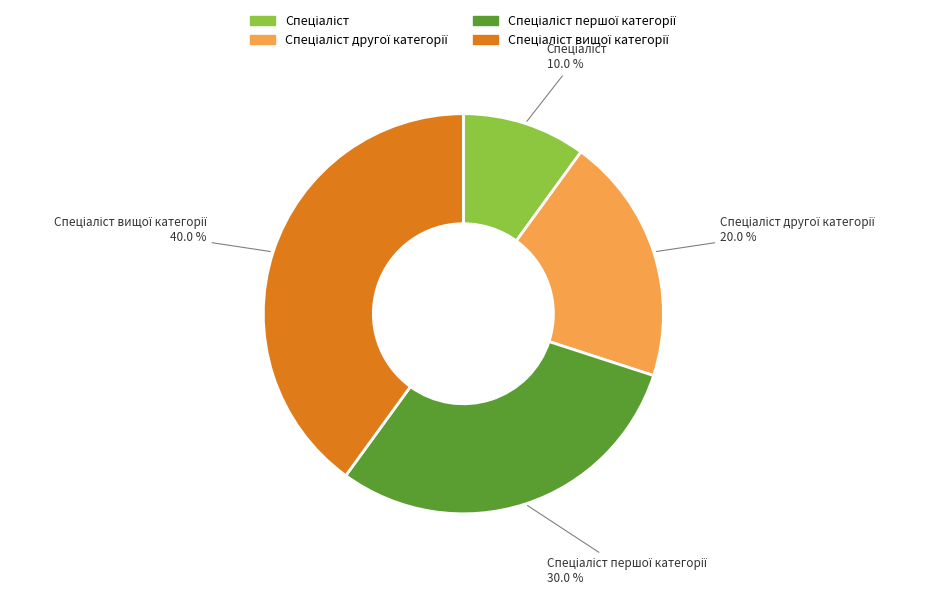

Does any single category account for the majority?

No